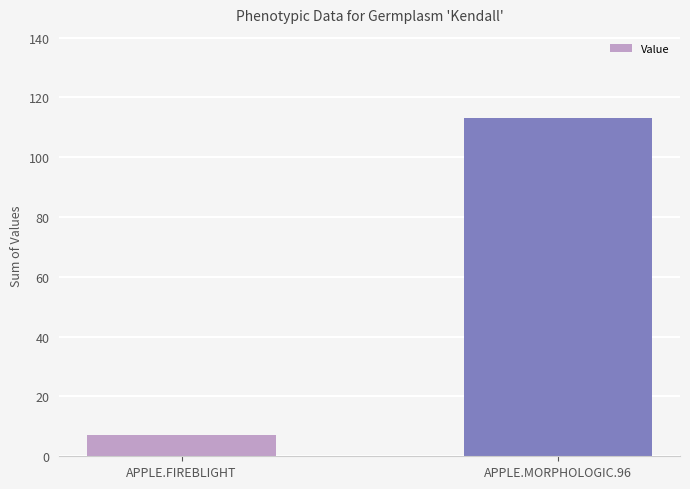

What is the difference between the maximum and minimum values?

106